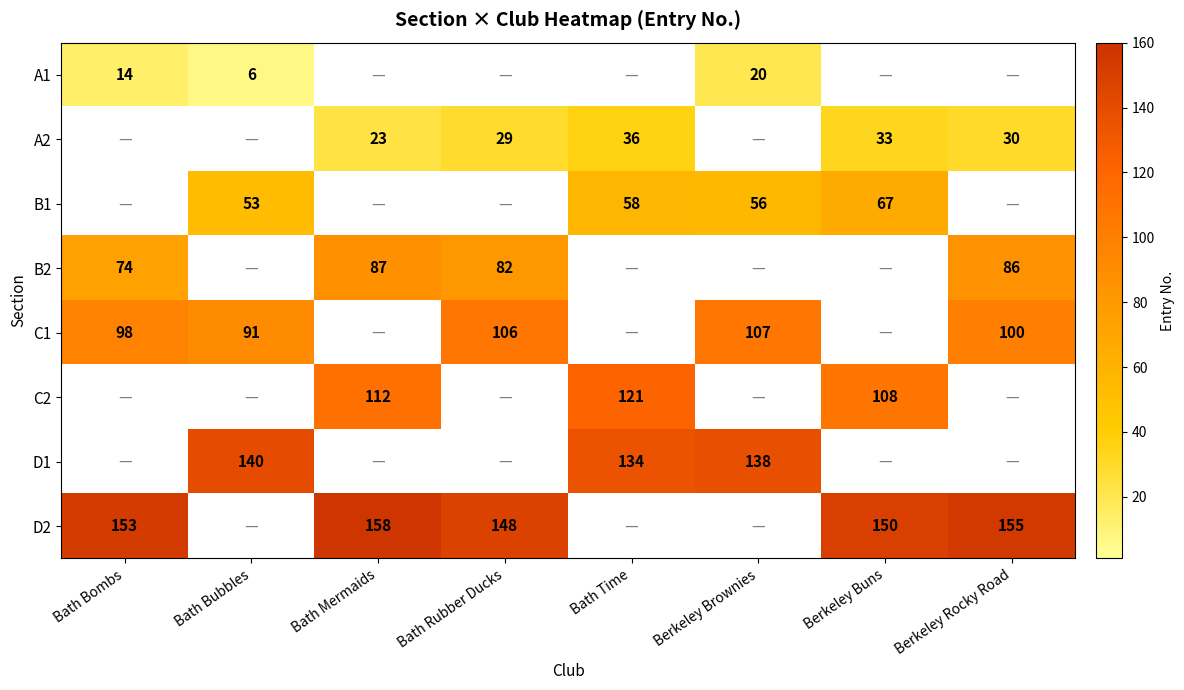

True or false: C1 has a value of 160 at Bath Rubber Ducks.

False